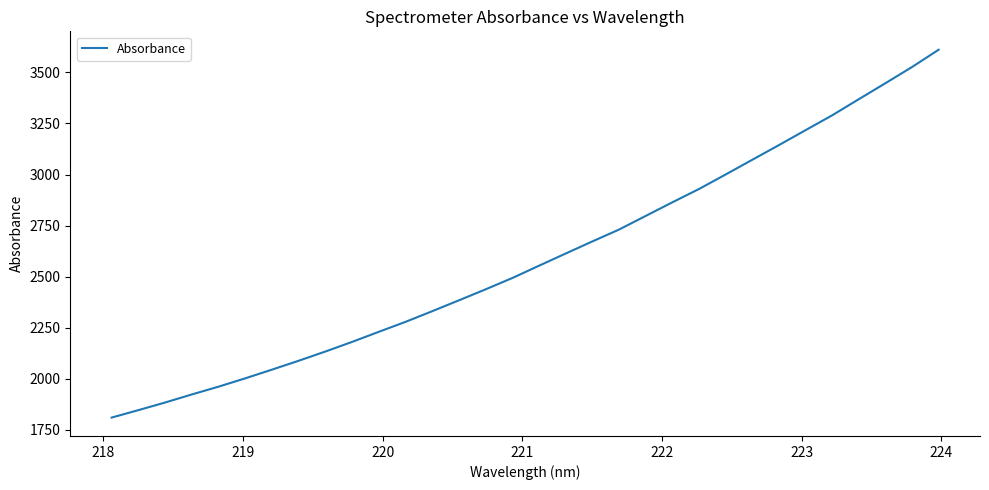

What is the difference between the maximum and minimum values?

1800.4